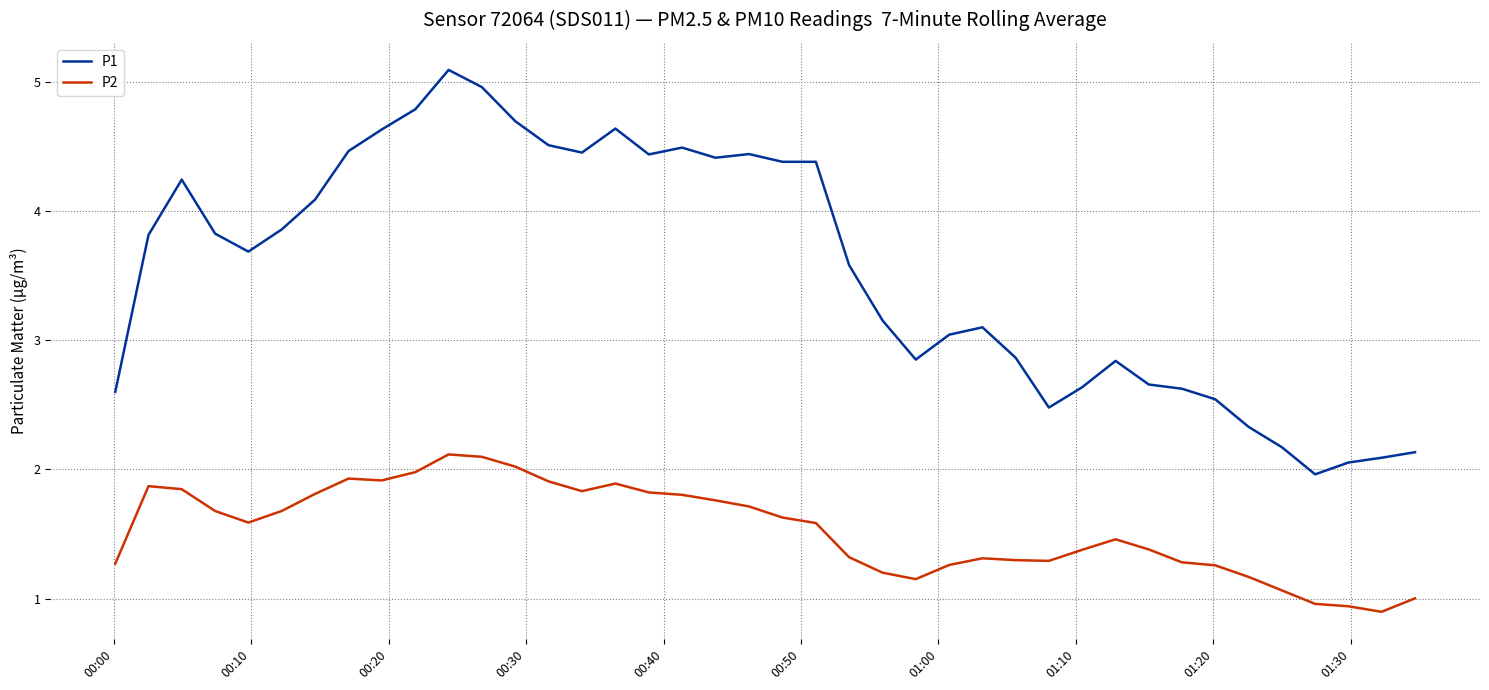

Which series has the largest range (max minus min)?

P1